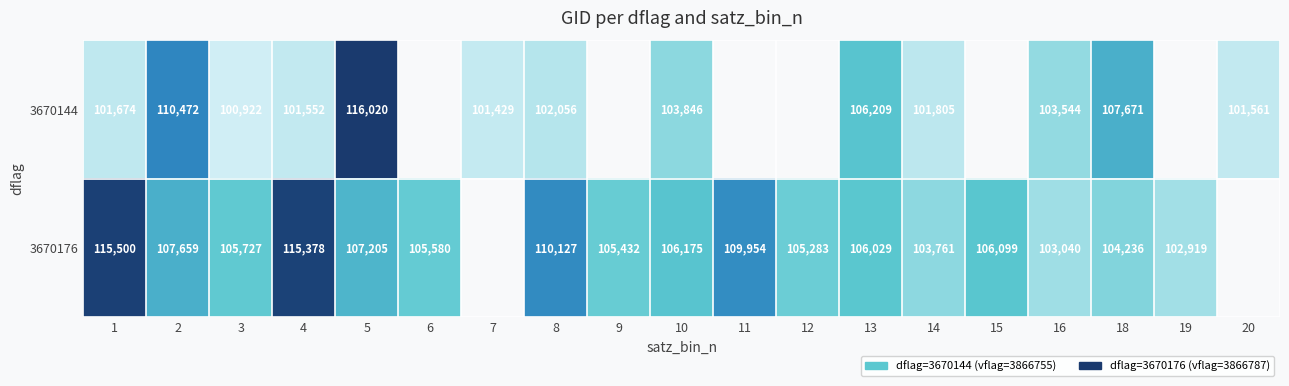

Is it true that 3670176 equals 166095 at 10?

False